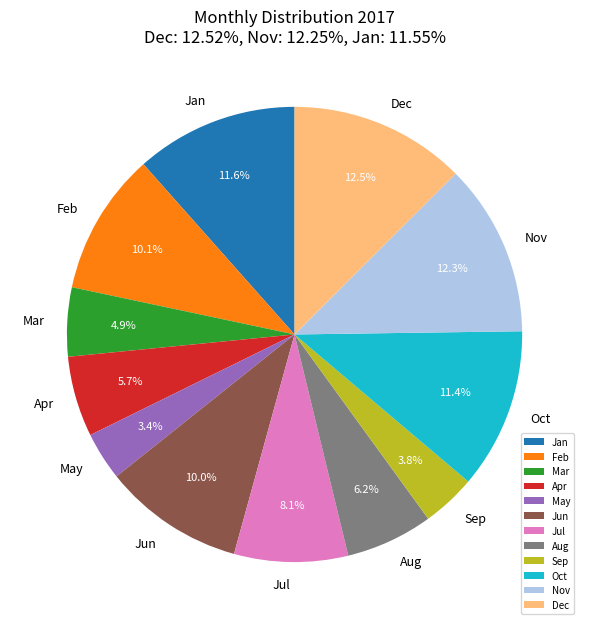

Do Oct and Mar together represent more than half of the pie?

No